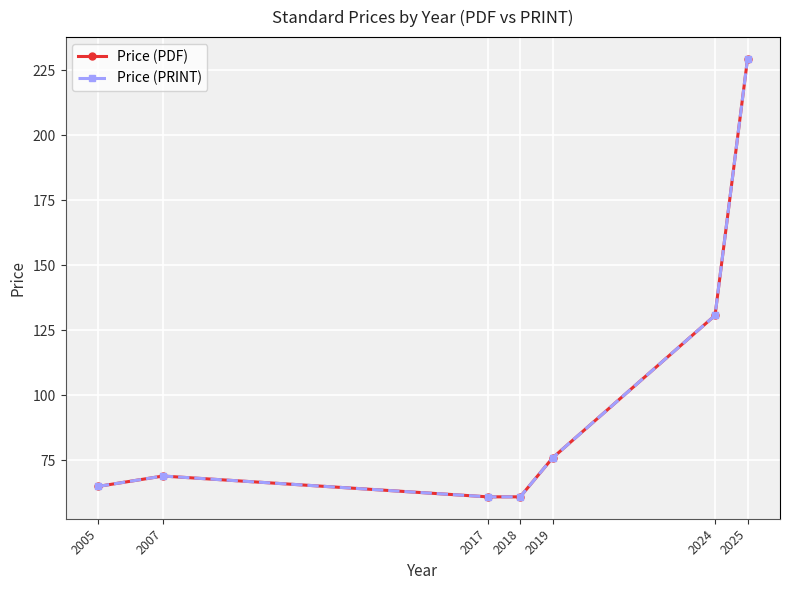

Does the chart have visible grid lines?

Yes